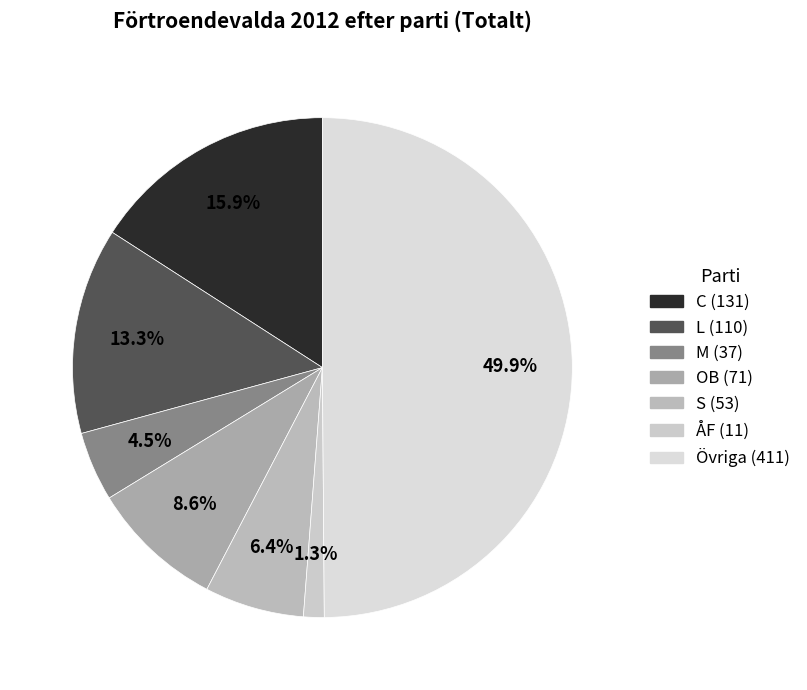

Does any single category account for the majority?

No